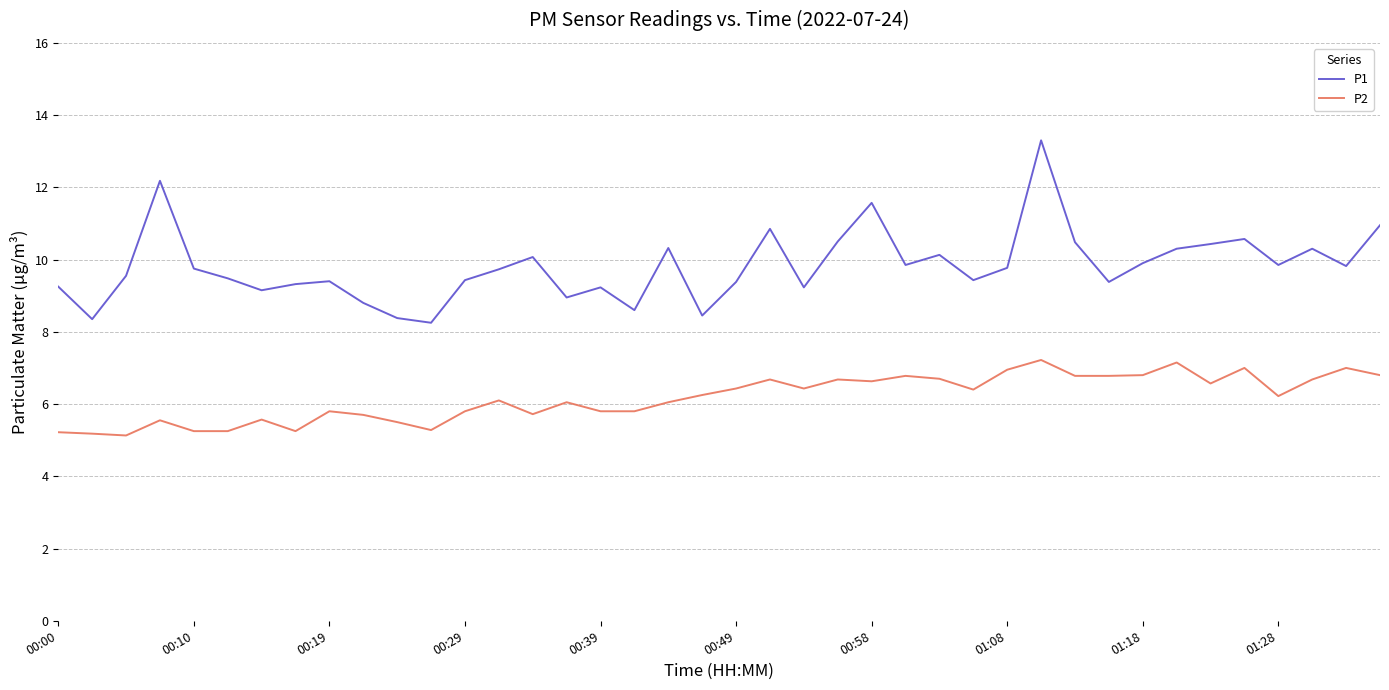

Does the chart display data point markers on the line(s)?

No